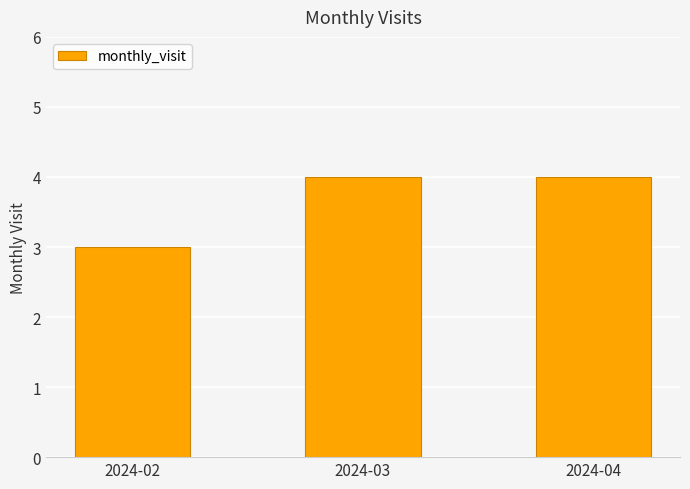

Does the chart contain stacked bars?

No